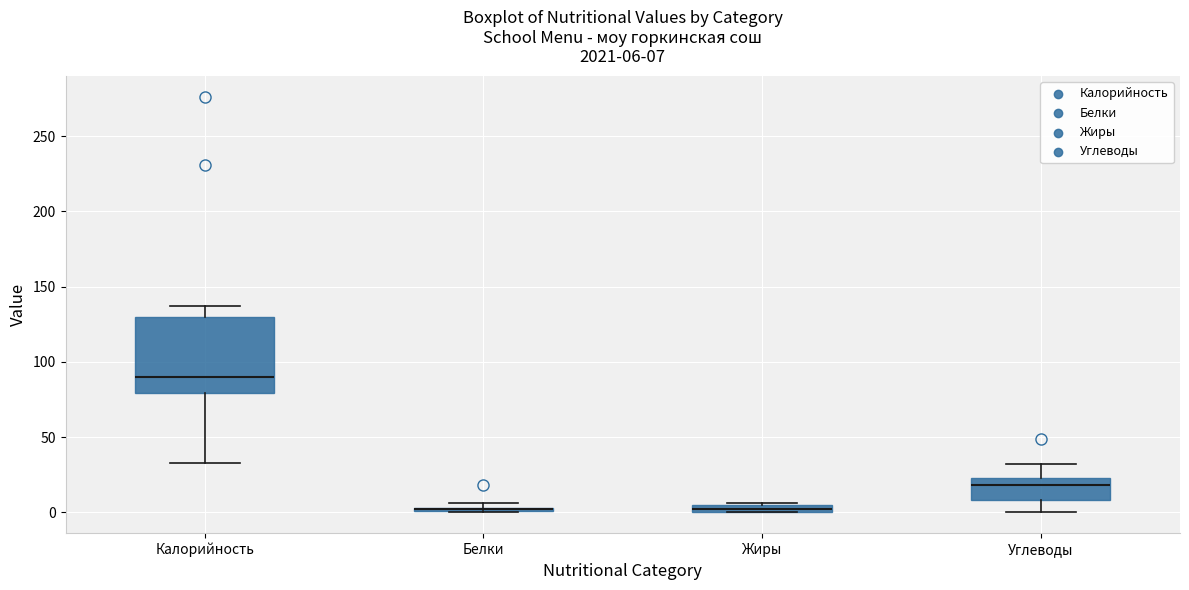

Comparing the boxes themselves (not the whiskers), which one is the tallest?

Калорийность